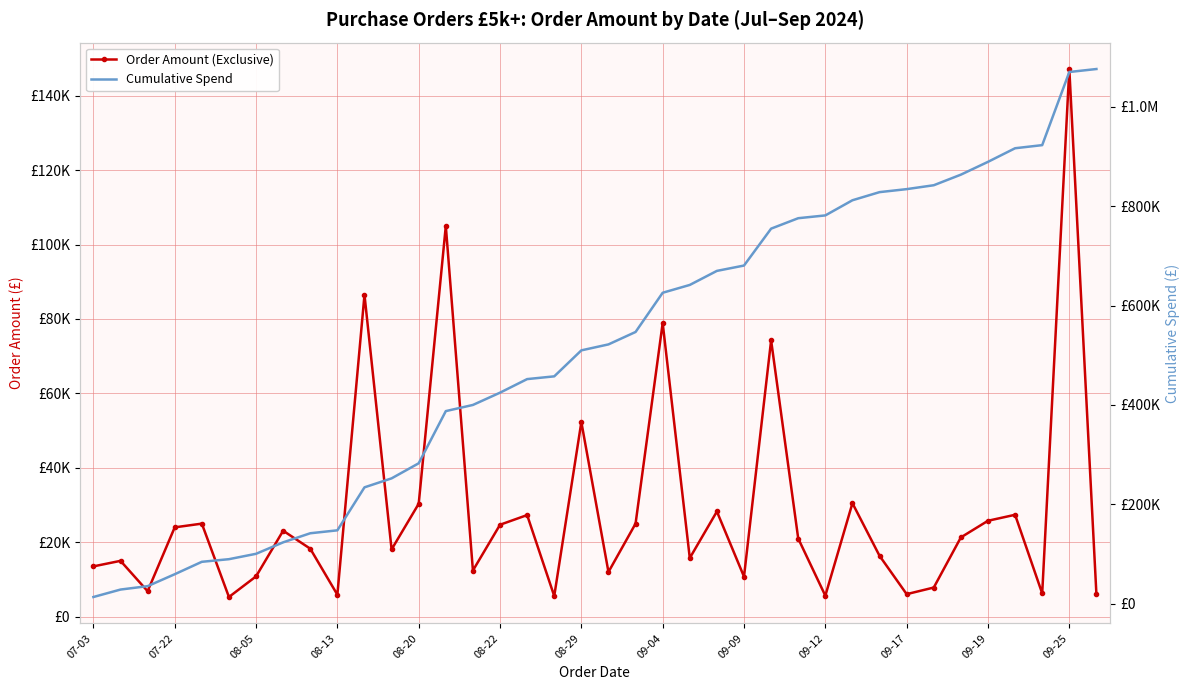

What is the value of the Cumulative Spend point at the 30th from the left?

828233.3